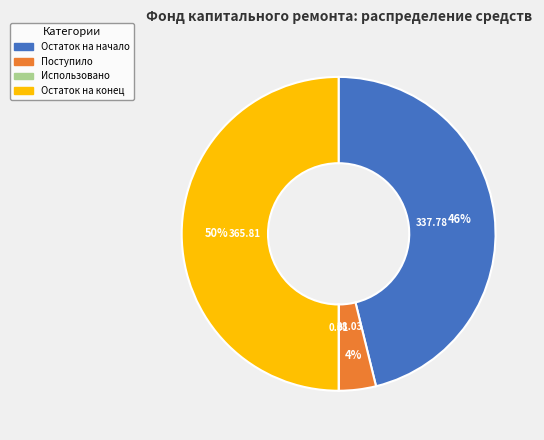

What is the largest slice in the pie chart?

Остаток на конец